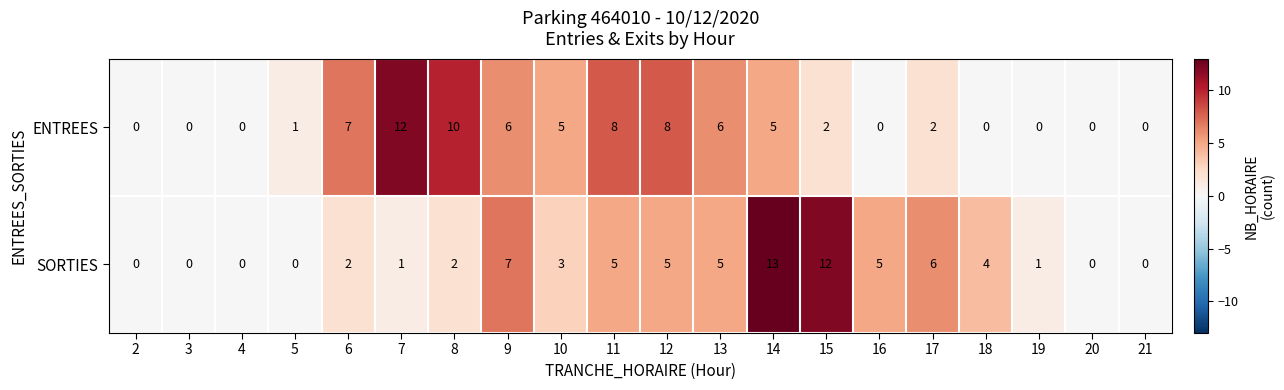

Rank the series at 10 from lowest to highest value.

SORTIES, ENTREES